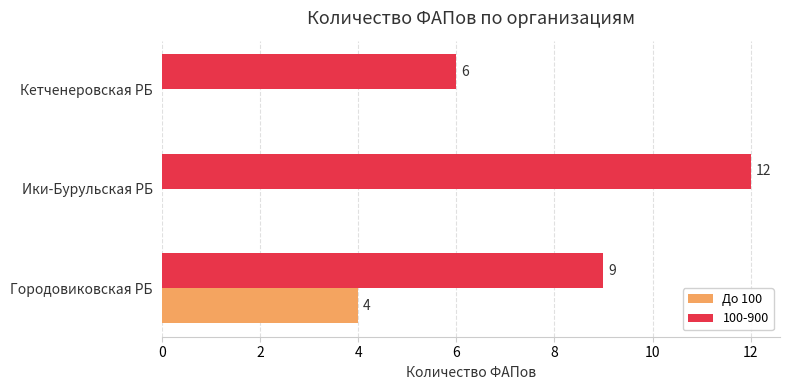

At which category is the sum across all series the highest?

Городовиковская РБ